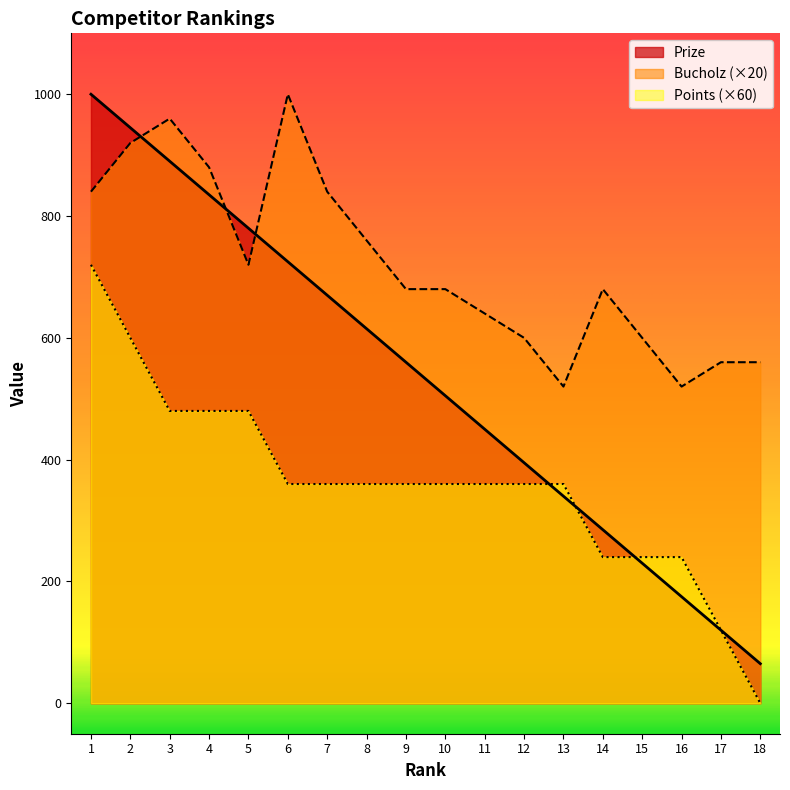

Which category has the lowest value in the Points series?

18